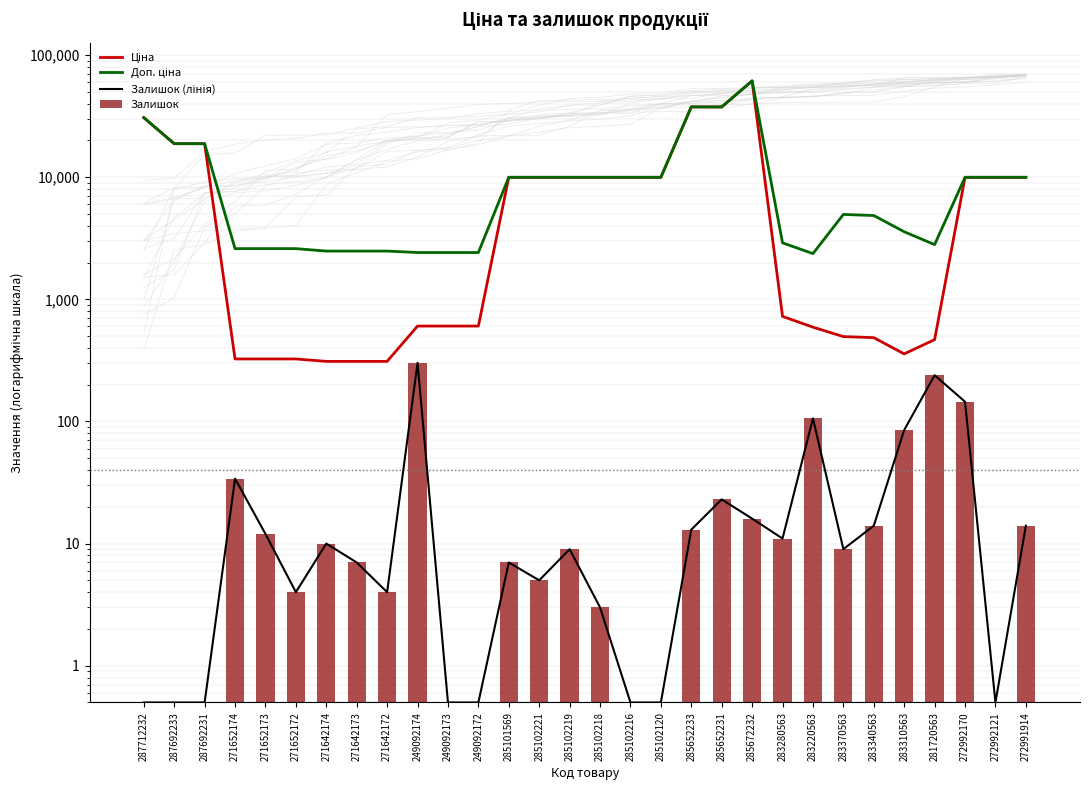

Reading left to right, list all the values displayed in this chart.

Ціна: 30717.1	18796.8	18796.8	324.8	324.8	324.8	310.3	310.3	310.3	603.7	603.7	603.7	9975.0	9975.0	9975.0	9975.0	9975.0	9975.0	37593.6	37593.6	61434.3	724.5	591.6	495.0	485.4	357.4	467.3	9975.0	9975.0	9975.0
Доп. ціна: 30717.1	18796.8	18796.8	2598.3	2598.3	2598.3	2482.4	2482.4	2482.4	2414.8	2414.8	2414.8	9975.0	9975.0	9975.0	9975.0	9975.0	9975.0	37593.6	37593.6	61434.3	2897.8	2366.5	4950.4	4853.8	3573.9	2803.6	9975.0	9975.0	9975.0
Залишок (лінія): 0.5	0.5	0.5	34.0	12.0	4.0	10.0	7.0	4.0	302.0	0.5	0.5	7.0	5.0	9.0	3.0	0.5	0.5	13.0	23.0	16.0	11.0	106.0	9.0	14.0	85.0	239.0	145.0	0.5	14.0
Залишок: 0.5	0.5	0.5	34.0	12.0	4.0	10.0	7.0	4.0	302.0	0.5	0.5	7.0	5.0	9.0	3.0	0.5	0.5	13.0	23.0	16.0	11.0	106.0	9.0	14.0	85.0	239.0	145.0	0.5	14.0